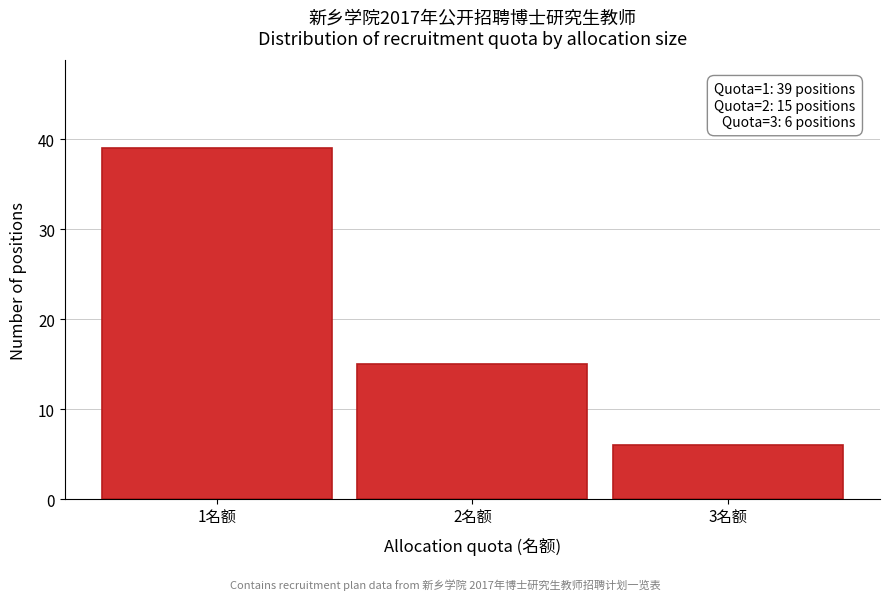

Over which range of the x-axis is the bar tallest?

0.5 to 1.5